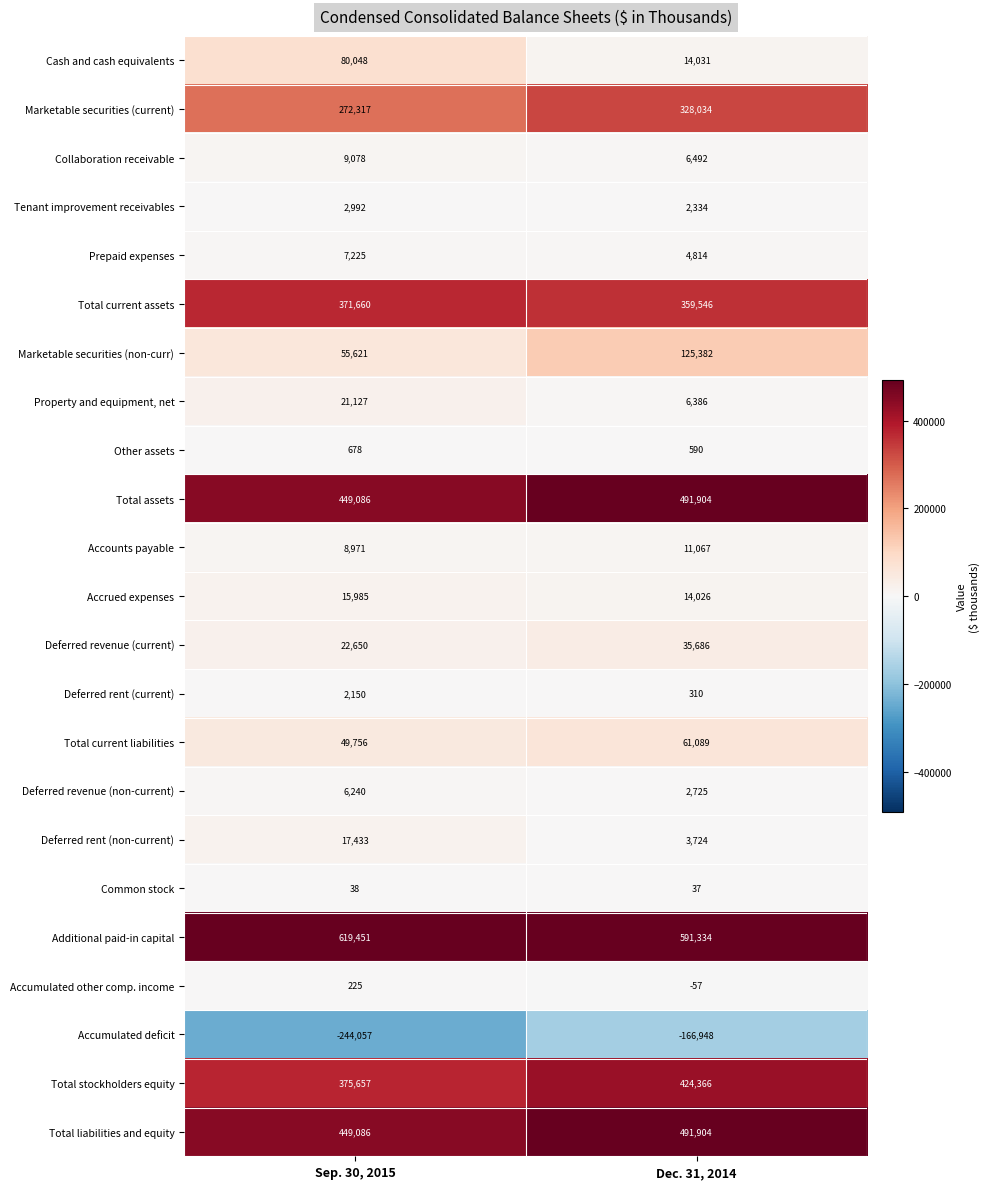

What is the spread (max minus min) of values at Sep. 30, 2015?

863508